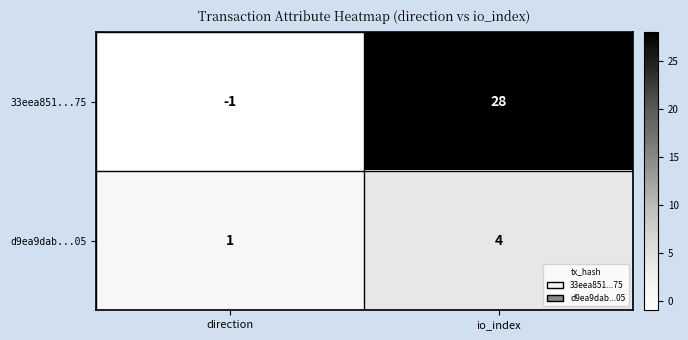

Which series has the largest total across all categories?

33eea851...75